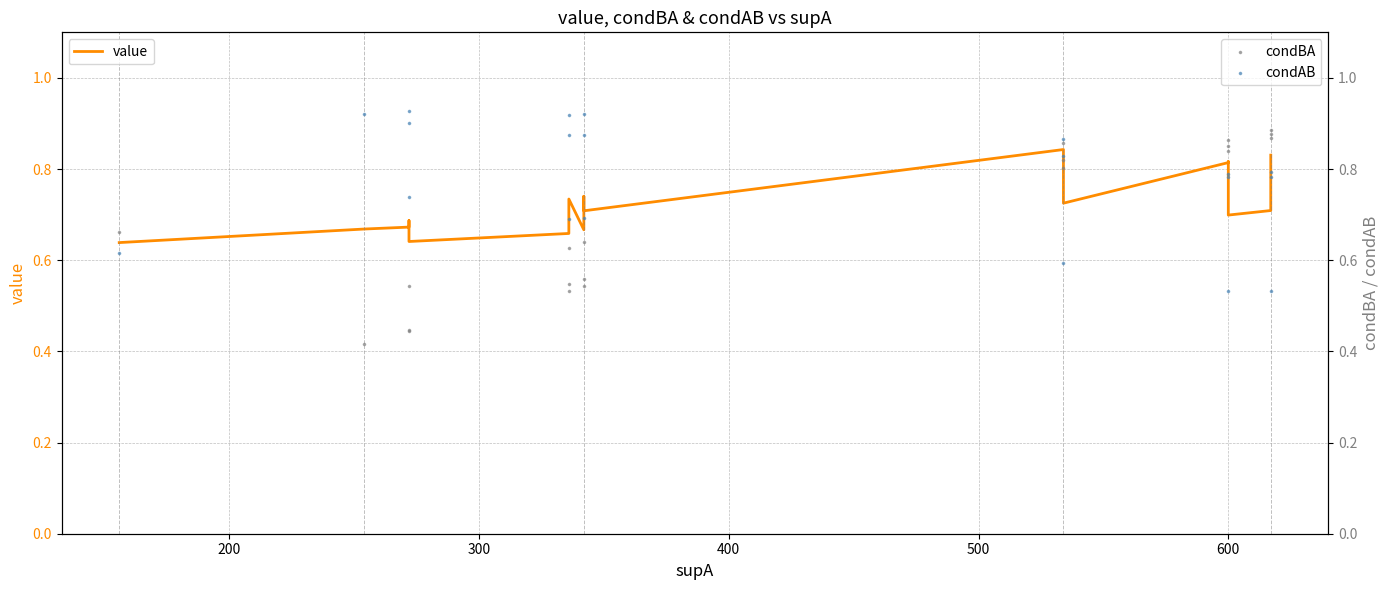

Is the value of condAB at 500 greater than the value of condBA at 400?

Yes